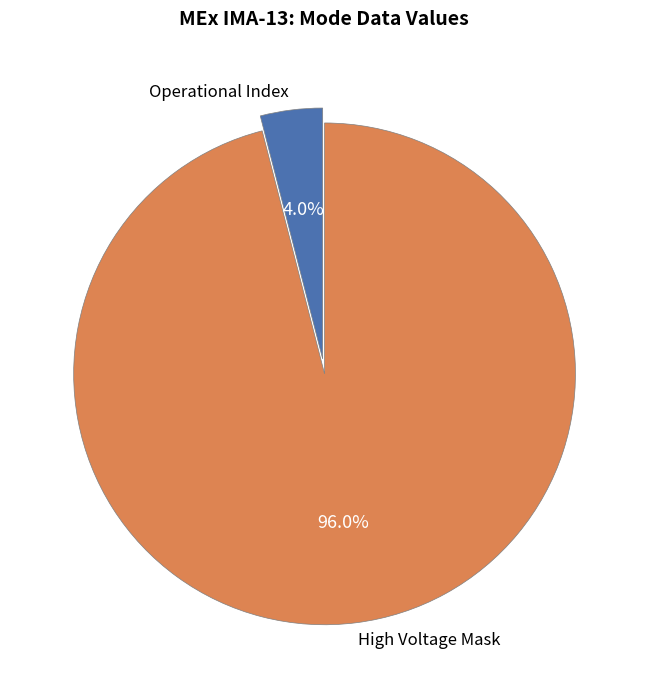

How many segments does this pie chart have?

2